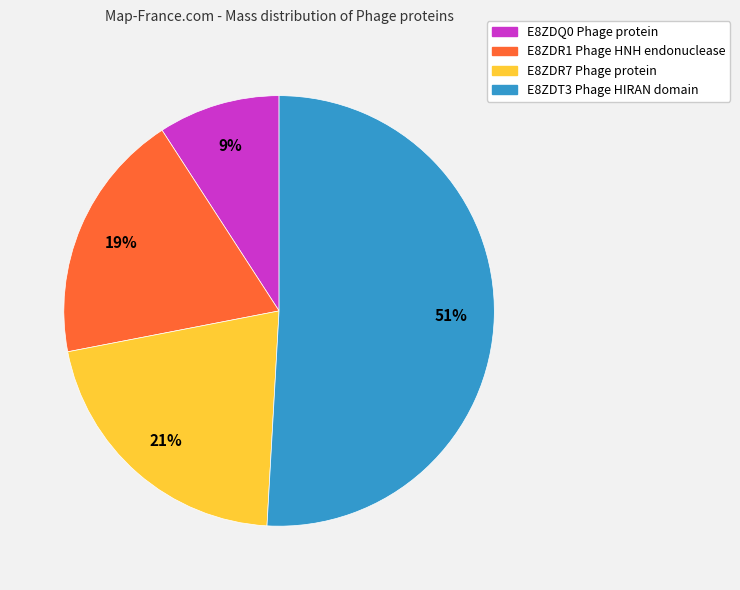

Do E8ZDR7 Phage protein and E8ZDR1 Phage HNH endonuclease together represent more than half of the pie?

No